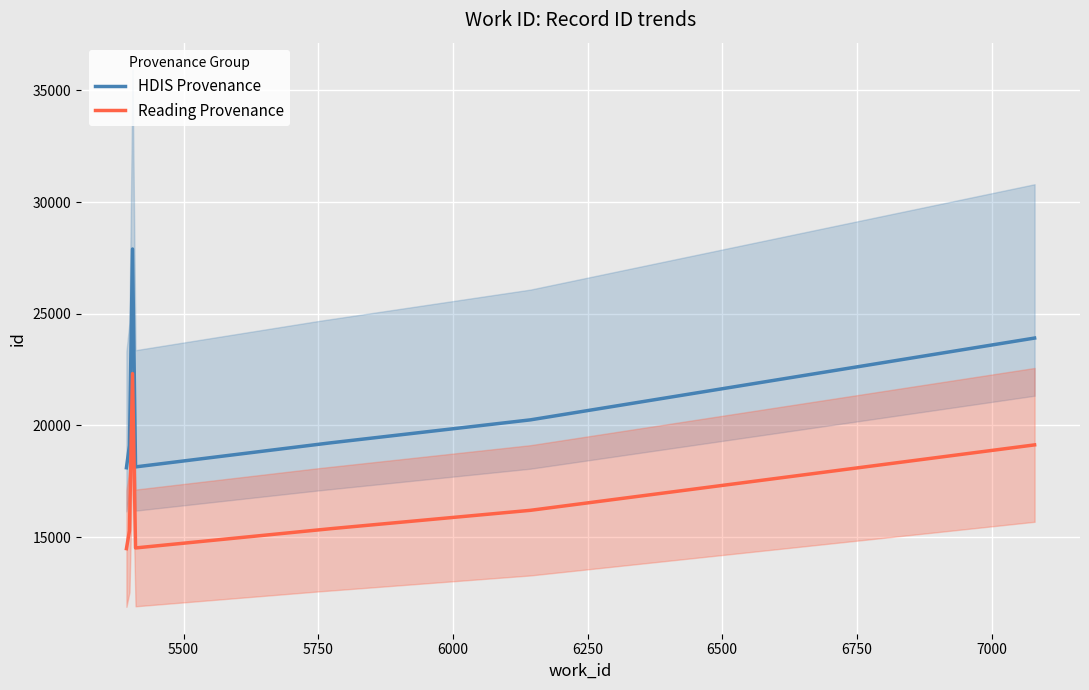

Is this an area chart (filled region under the line)?

No